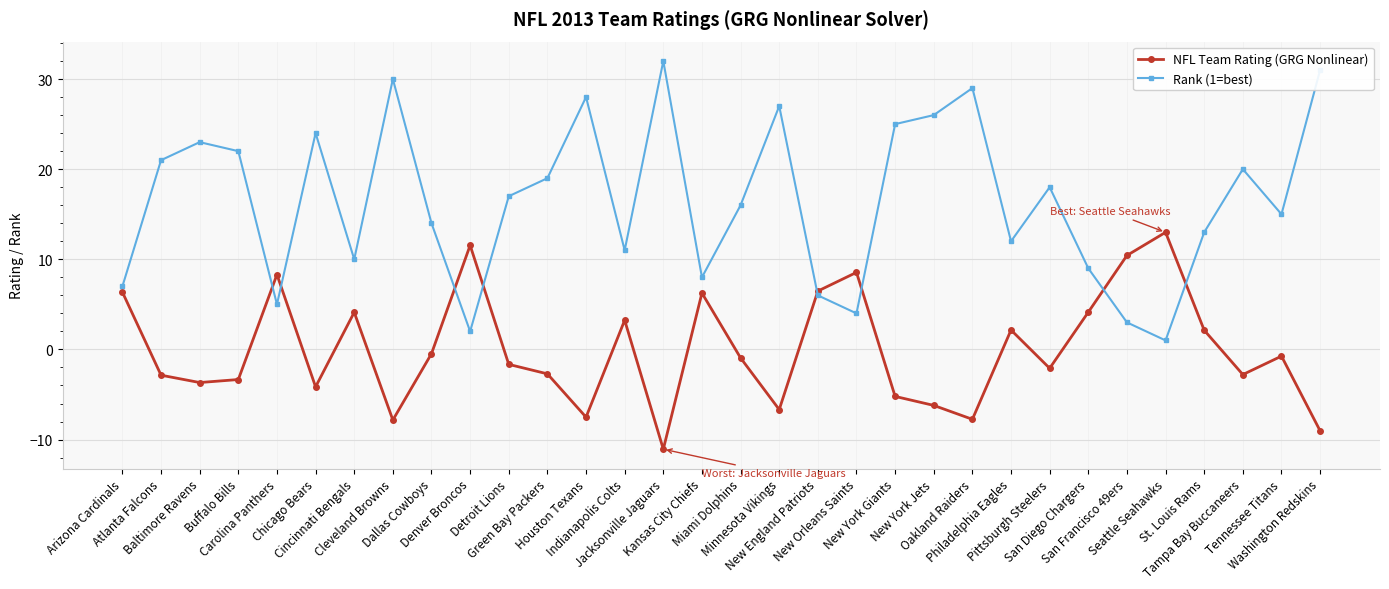

How many lines are shown in the chart?

2